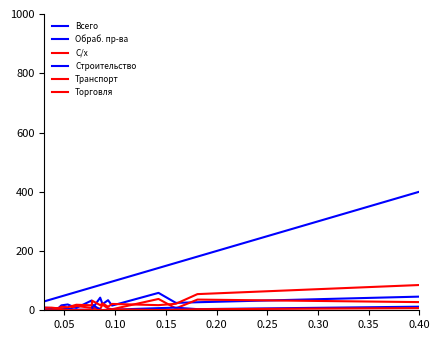

True or false: Транспорт and Строительство cross at least once.

True